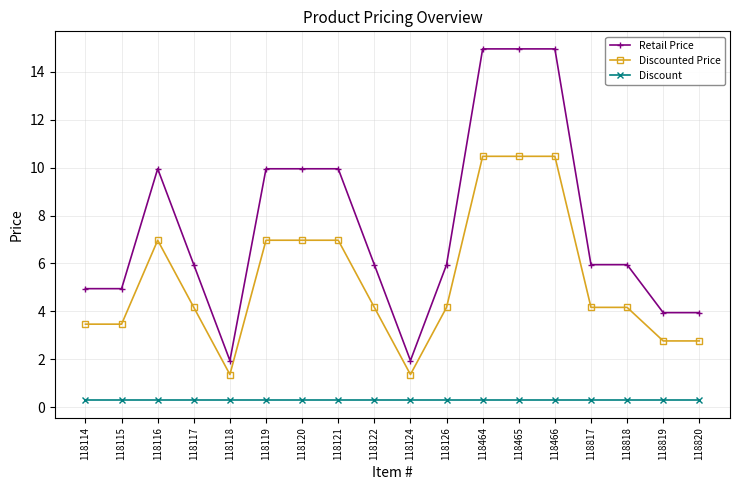

What is the average value of the Retail Price series?

7.6